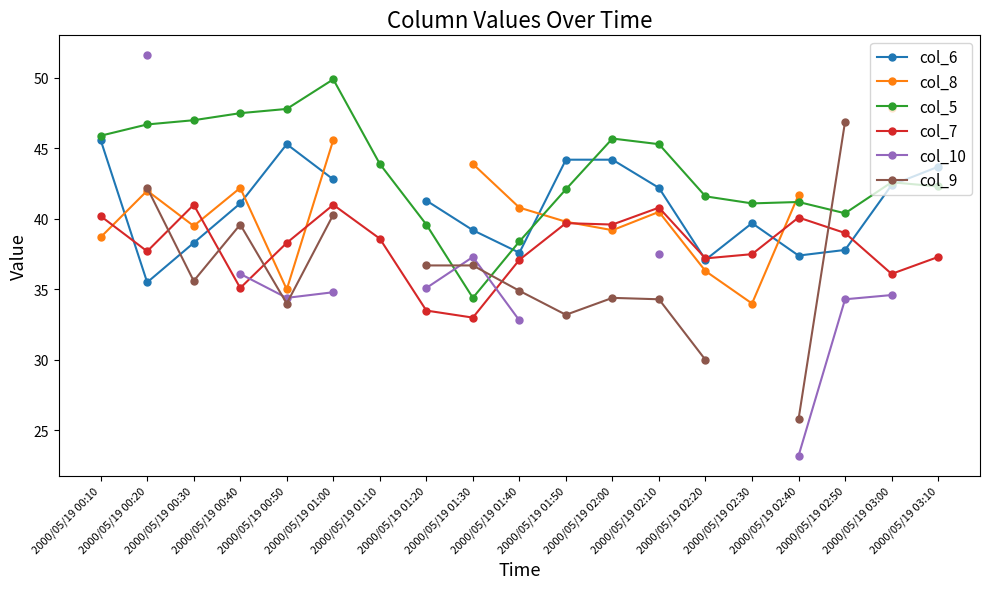

How many times do col_6 and col_8 cross each other?

5